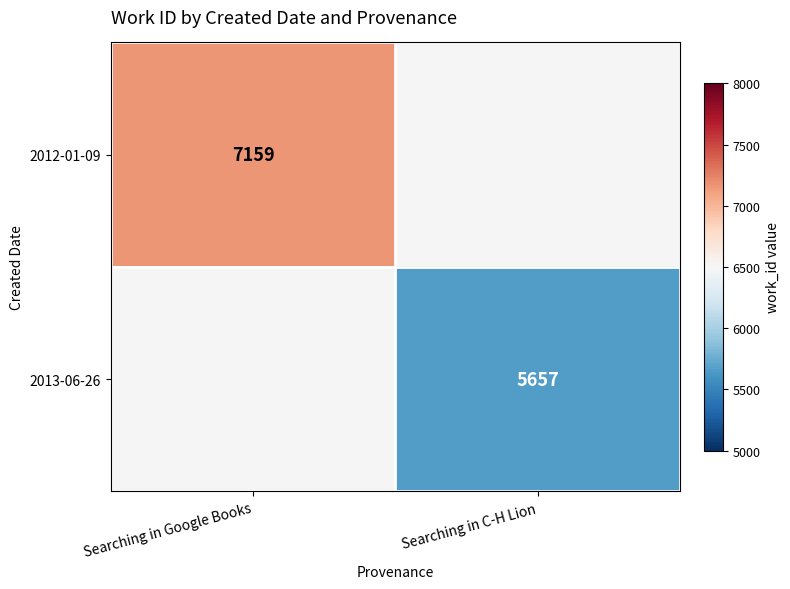

The 2012-01-09 series shows 7159 at Searching in Google Books. True or false?

True